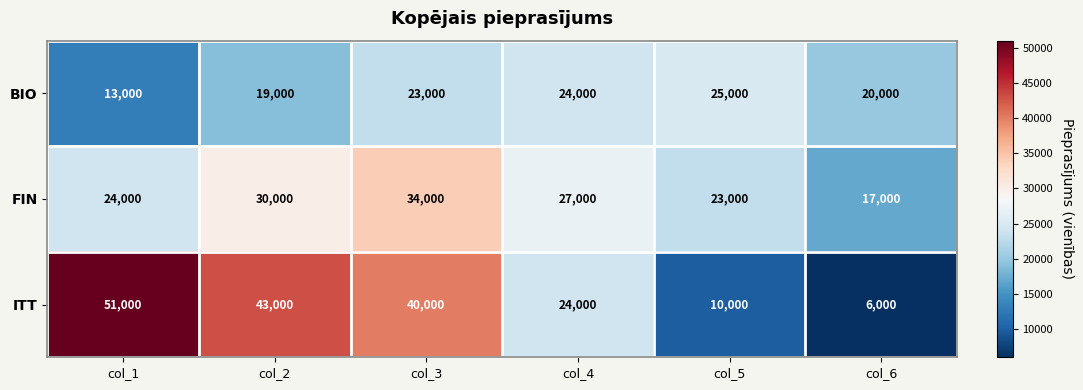

What is the total value across all series at col_6?

43000